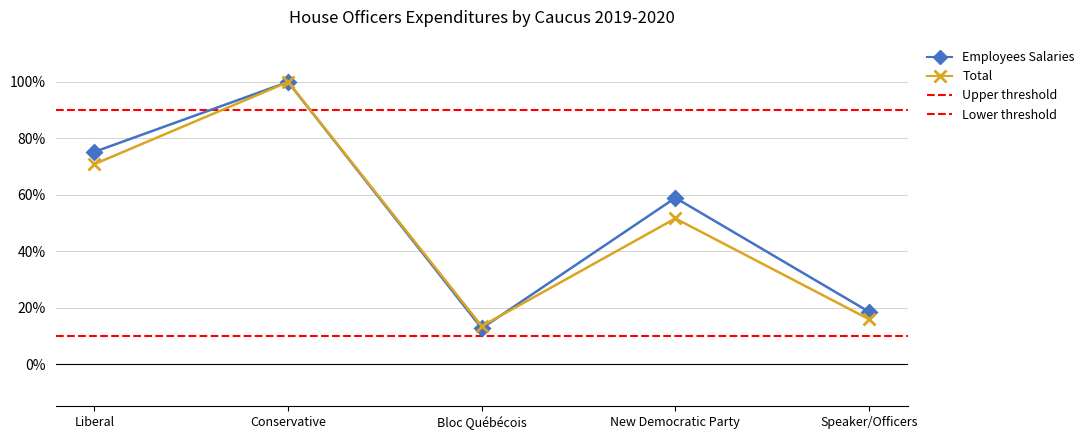

At Speaker/Officers, list the series in order from largest to smallest.

Employees Salaries, Total